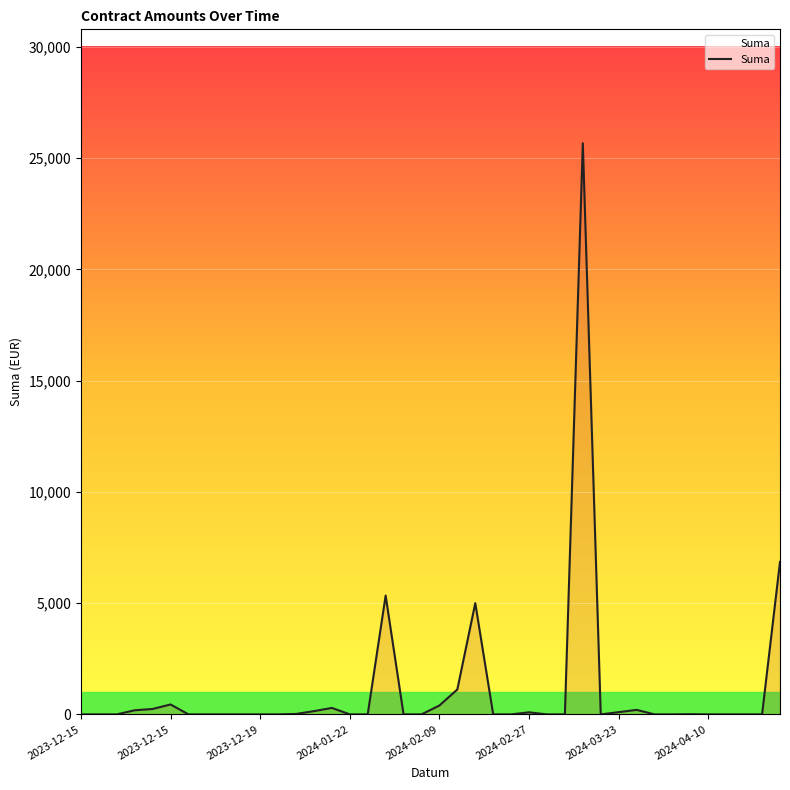

What is the difference between the maximum and minimum values?

25668.0